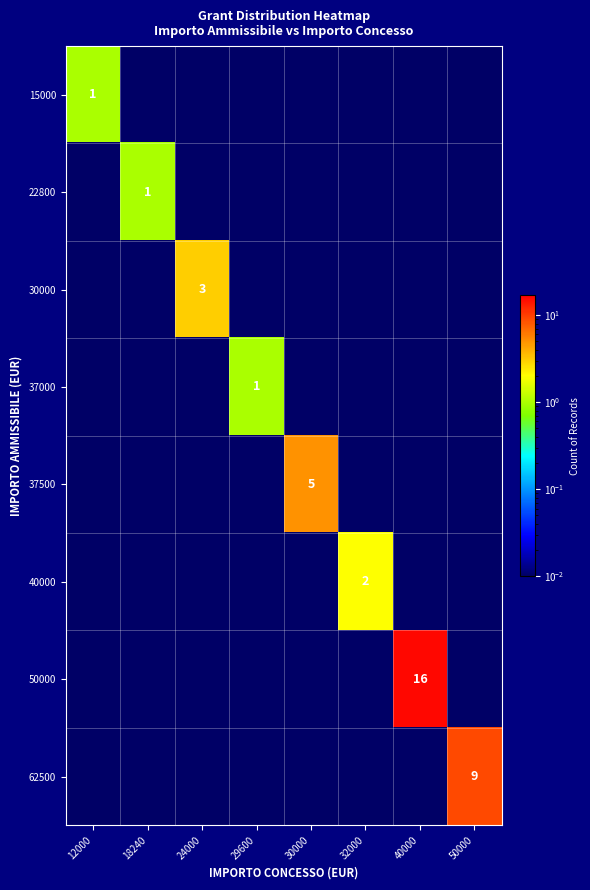

Which has a higher value, 40000 or 24000?

40000